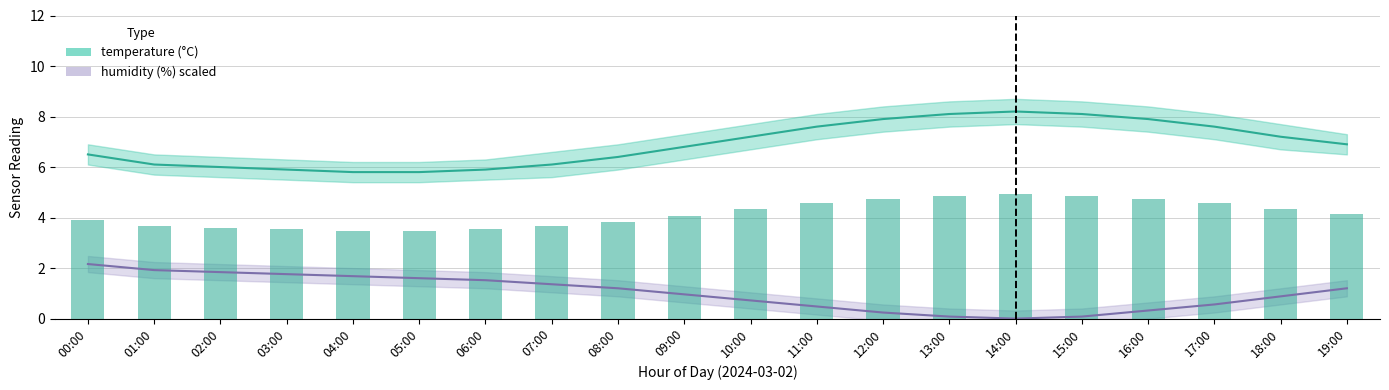

Are the bars horizontal?

No